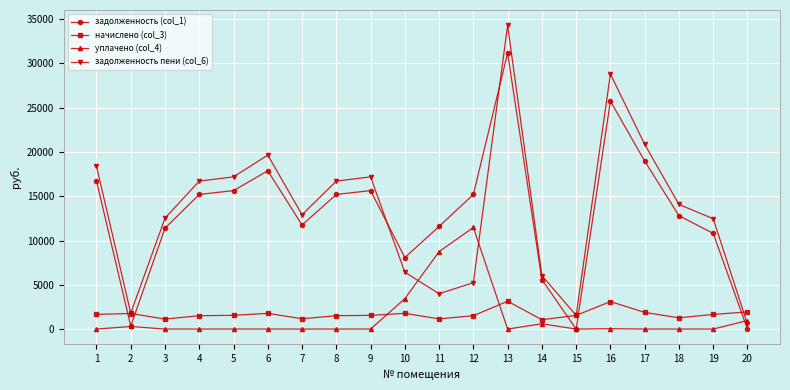

What is the highest value of the начислено (col_3) series?

3143.4